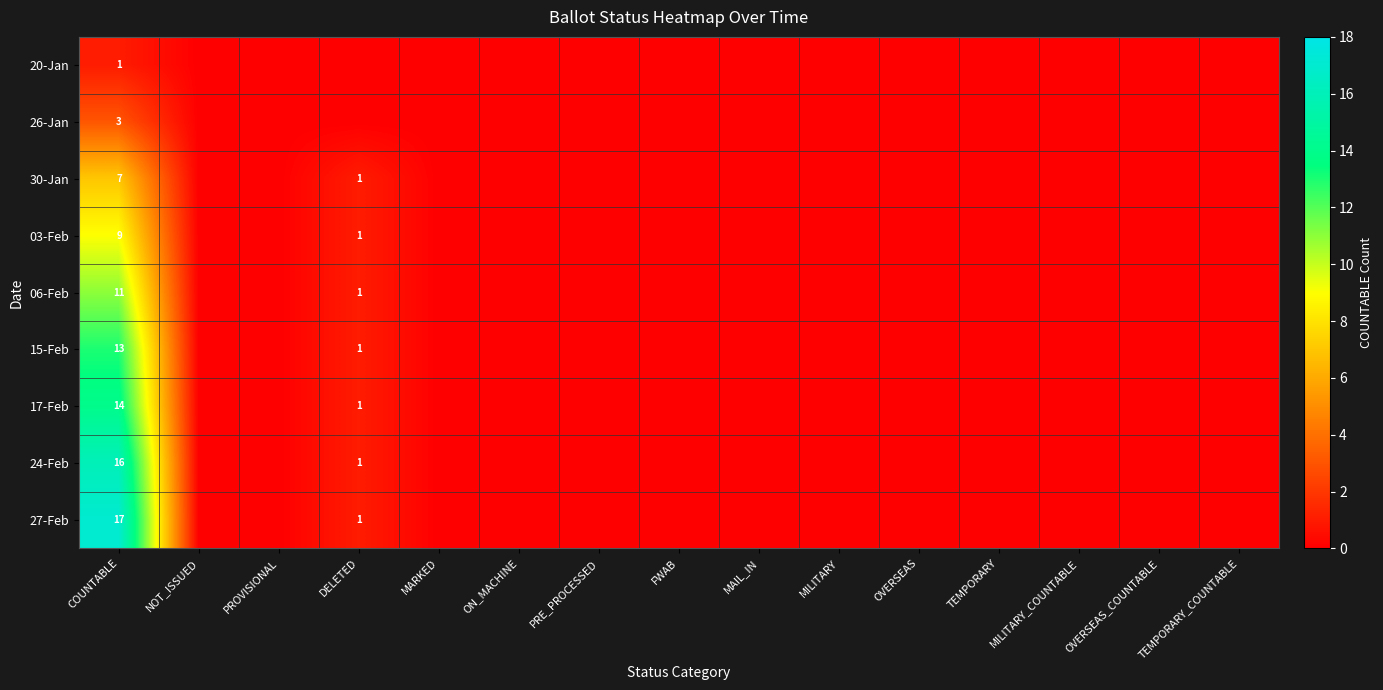

What is the greatest value displayed?

17